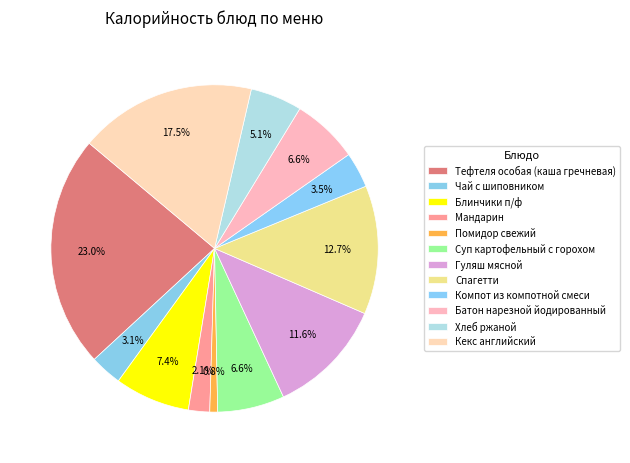

What is the change in value from Мандарин to Суп картофельный с горохом?

+99